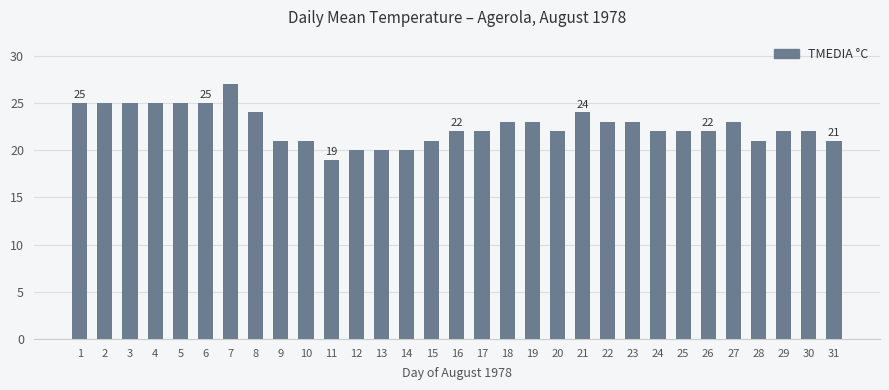

Reading right to left, what are all the values shown in this chart?

31=21	30=22	29=22	28=21	27=23	26=22	25=22	24=22	23=23	22=23	21=24	20=22	19=23	18=23	17=22	16=22	15=21	14=20	13=20	12=20	11=19	10=21	9=21	8=24	7=27	6=25	5=25	4=25	3=25	2=25	1=25